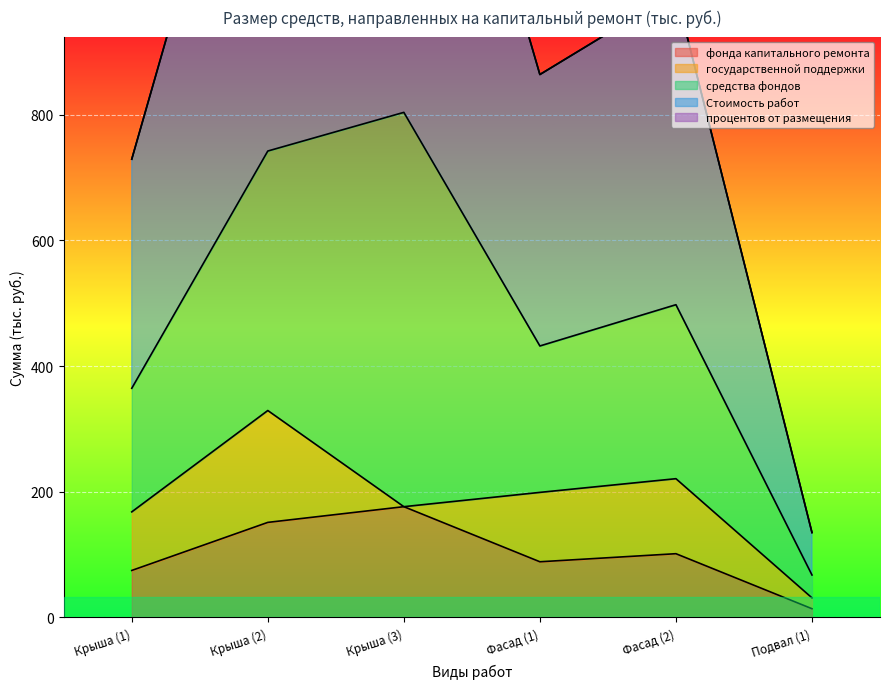

At which label does фонда капитального ремонта reach its peak?

Крыша (3)